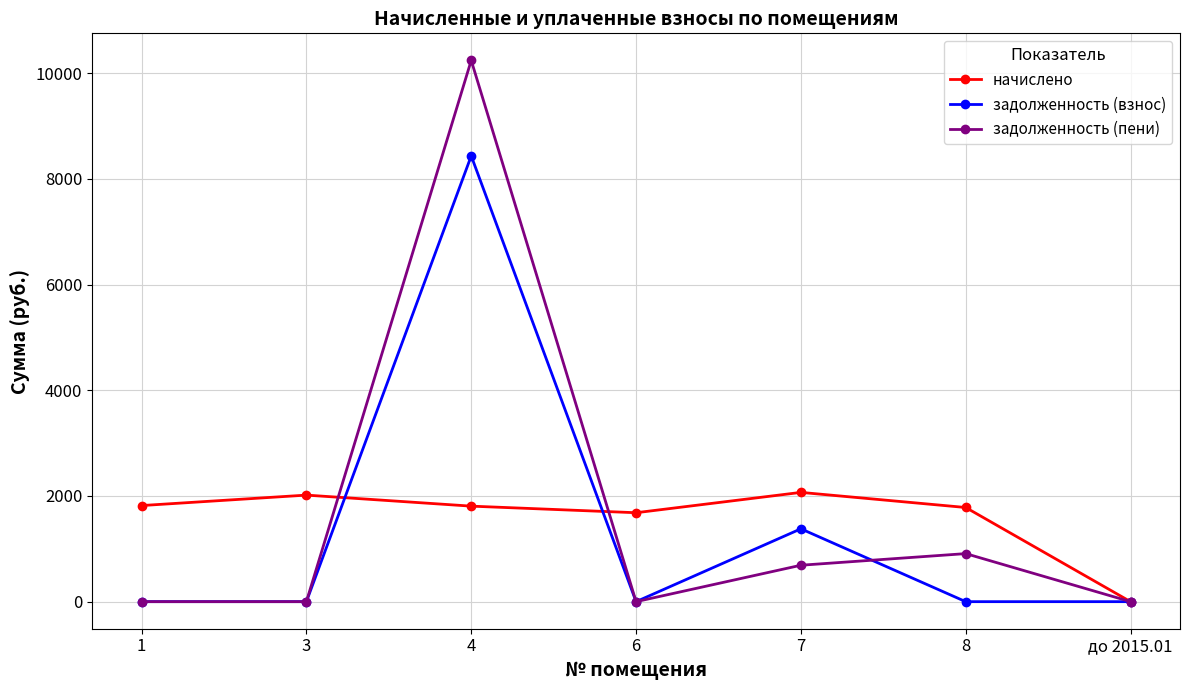

What is the value of the начислено point at the 5th from the left?

2067.6